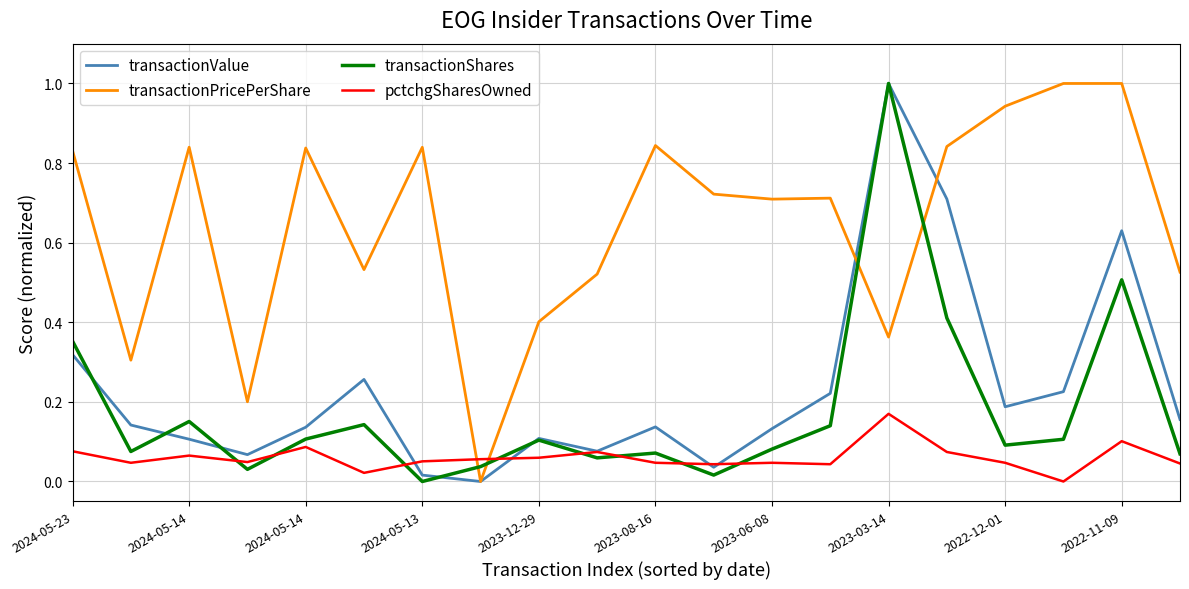

In transactionShares, how many points are lower than both neighbors (excluding endpoints)?

6